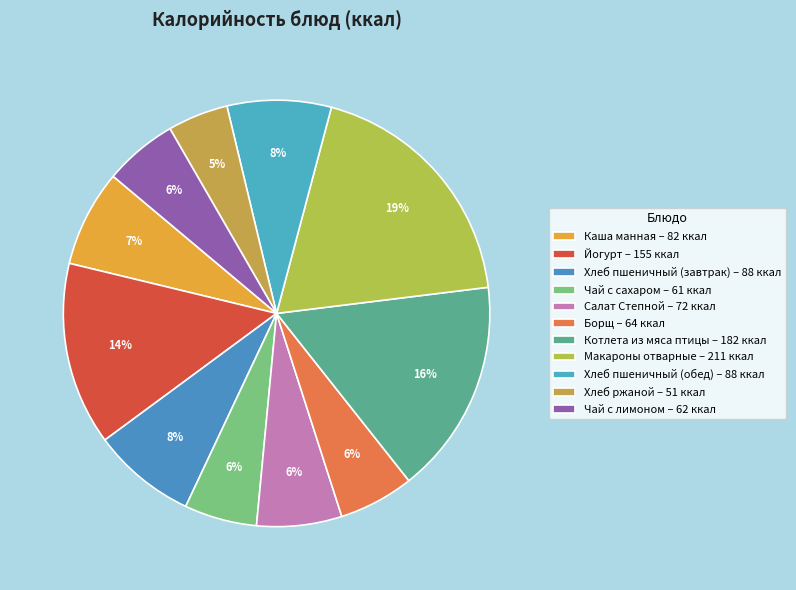

What percentage is the Чай с сахаром slice, to the nearest percent?

6%